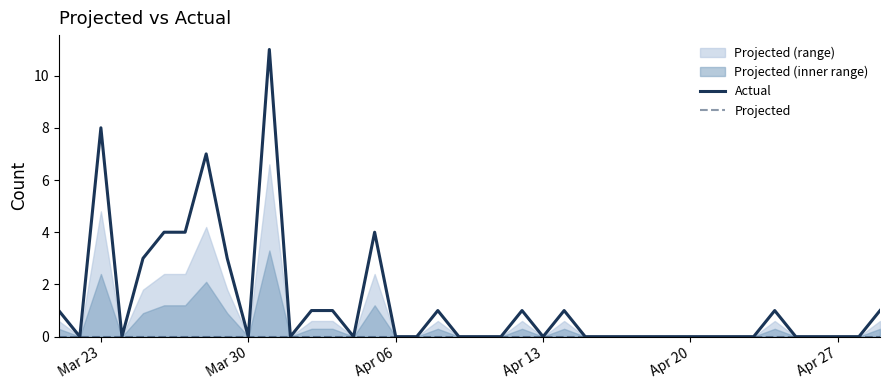

Rank the series at Apr 06 from highest to lowest value.

Actual, Projected